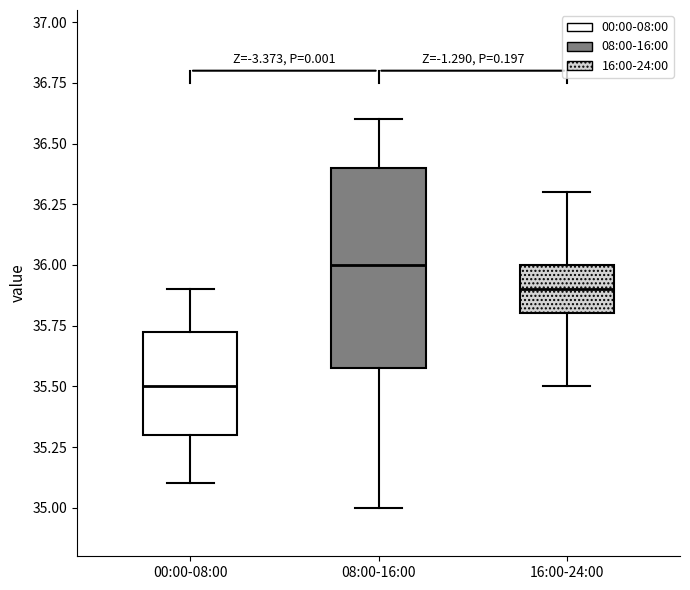

Reading left to right, read every box against the y-axis: the position of its median line, the range the box covers, and the ends of its whiskers. The values are not printed on the chart, so give them approximately, as read against the axis.

00:00-08:00: median 35.50, box 35.30 to 35.75, whiskers 35.10 to 35.90
08:00-16:00: median 36.00, box 35.60 to 36.40, whiskers 35.00 to 36.60
16:00-24:00: median 35.90, box 35.80 to 36.00, whiskers 35.50 to 36.30